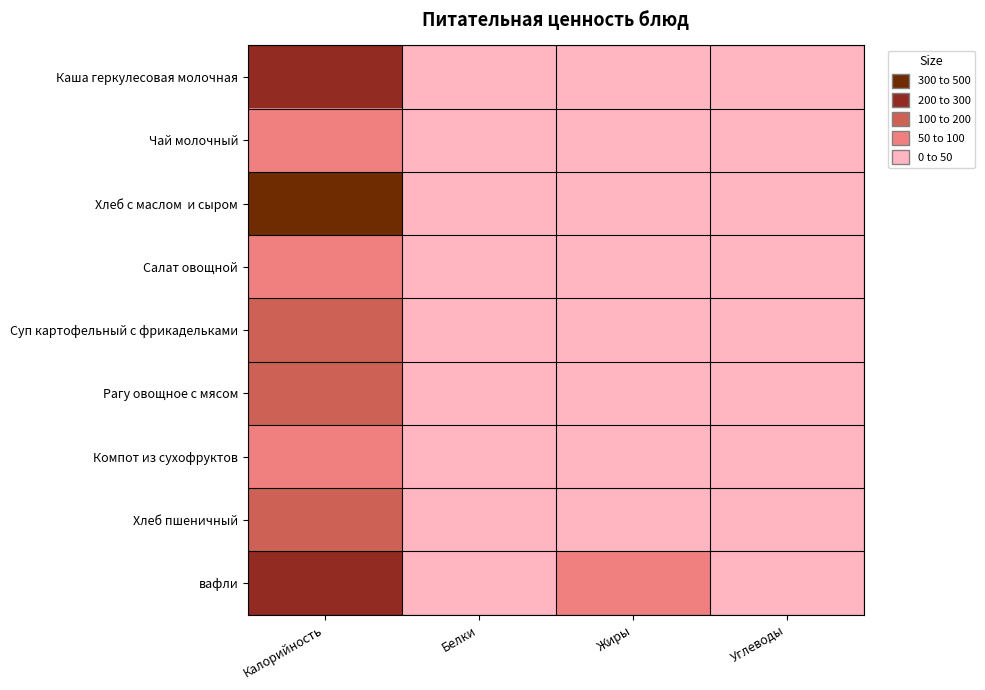

List the series in order of their peak value, highest first.

Хлеб с маслом и сыром, вафли, Каша геркулесовая молочная, Рагу овощное с мясом, Суп картофельный с фрикадельками, Хлеб пшеничный, Компот из сухофруктов, Чай молочный, Салат овощной